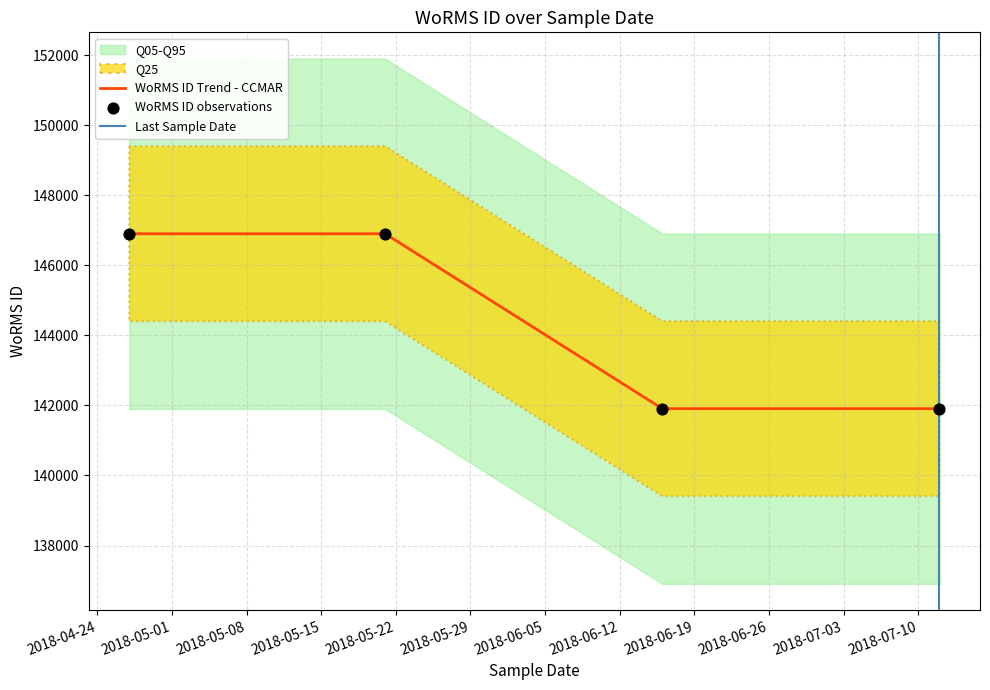

What is the ratio of the value at 21-05-2018 to the value at 12-07-2018?

1.0